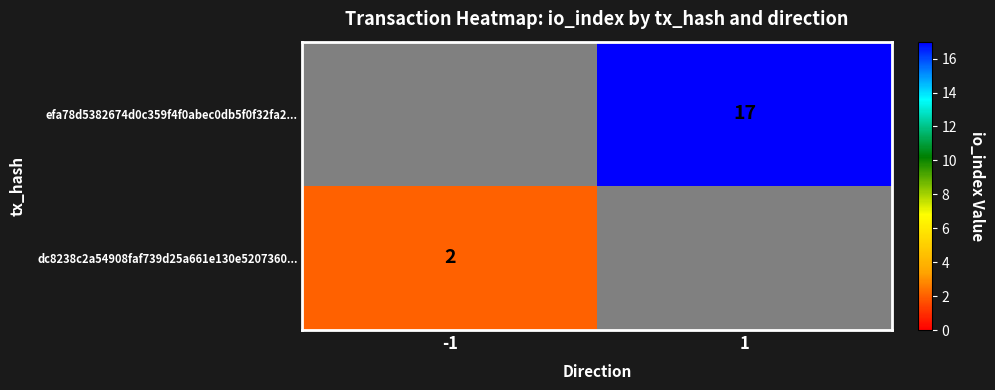

Is it true that efa78d5382674d0c359f4f0abec0db5f0f32fa2... equals 7 at 1?

False